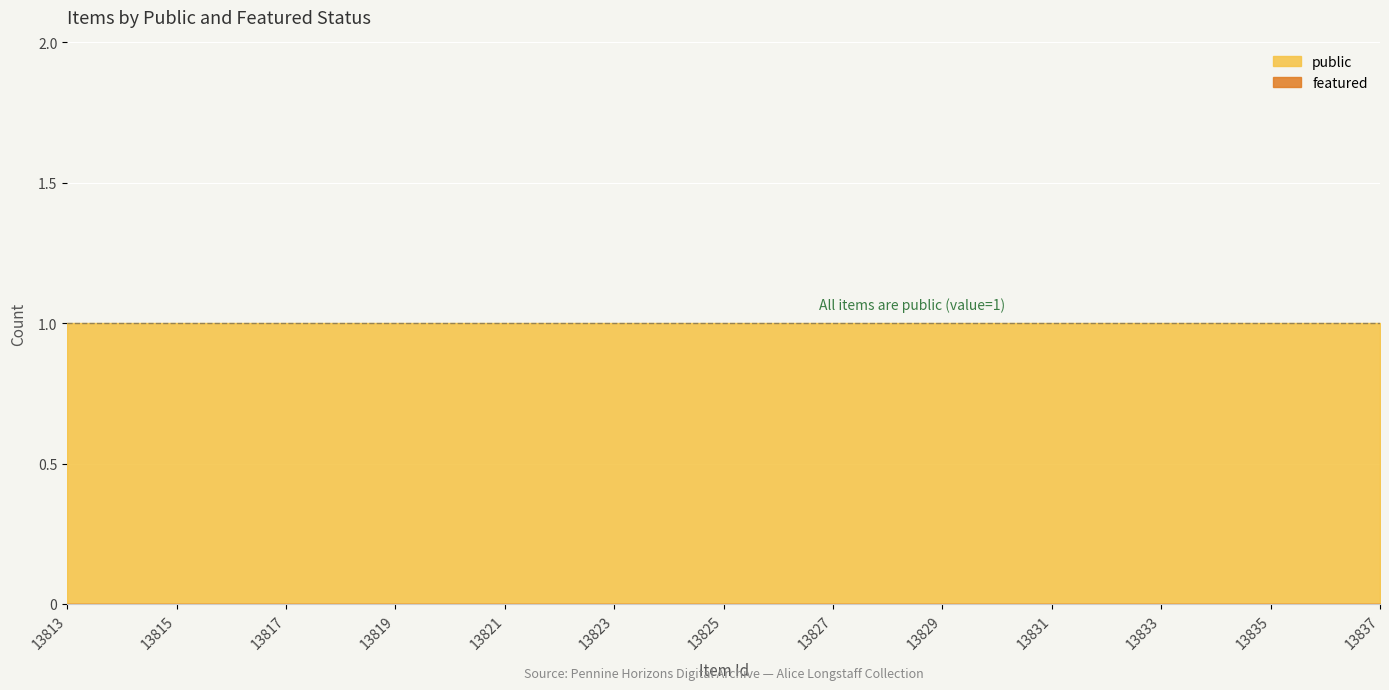

Reading left to right, what are all the values shown in this chart?

public: 13813=1	13814=1	13815=1	13816=1	13817=1	13818=1	13819=1	13820=1	13821=1	13822=1	13823=1	13824=1	13825=1	13826=1	13827=1	13828=1	13829=1	13830=1	13831=1	13832=1	13833=1	13834=1	13835=1	13836=1	13837=1
featured: 13813=0	13814=0	13815=0	13816=0	13817=0	13818=0	13819=0	13820=0	13821=0	13822=0	13823=0	13824=0	13825=0	13826=0	13827=0	13828=0	13829=0	13830=0	13831=0	13832=0	13833=0	13834=0	13835=0	13836=0	13837=0